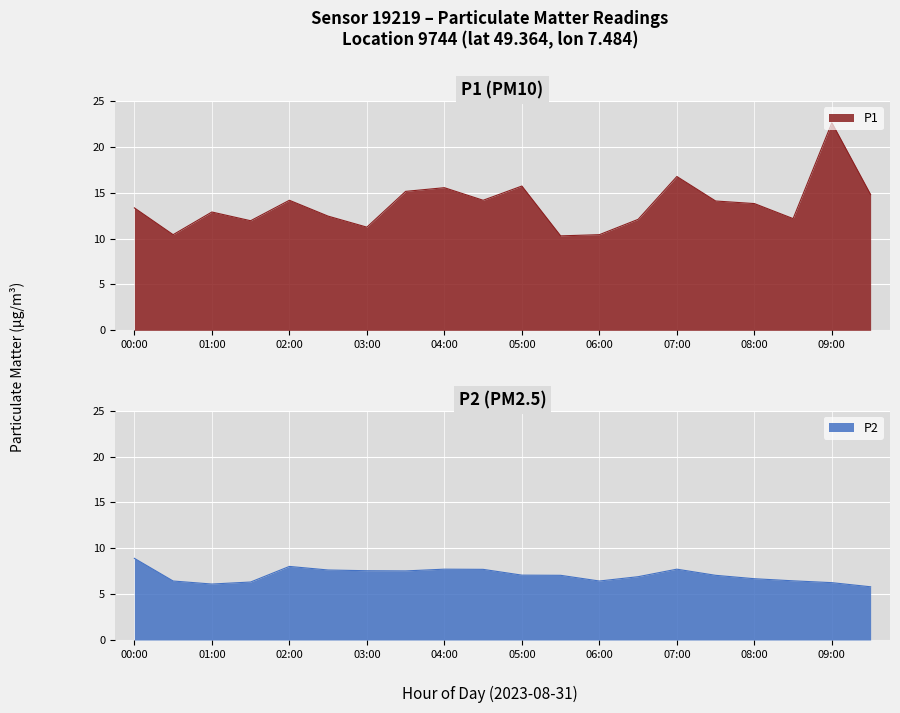

True or false: P1 and P2 cross at least once.

False